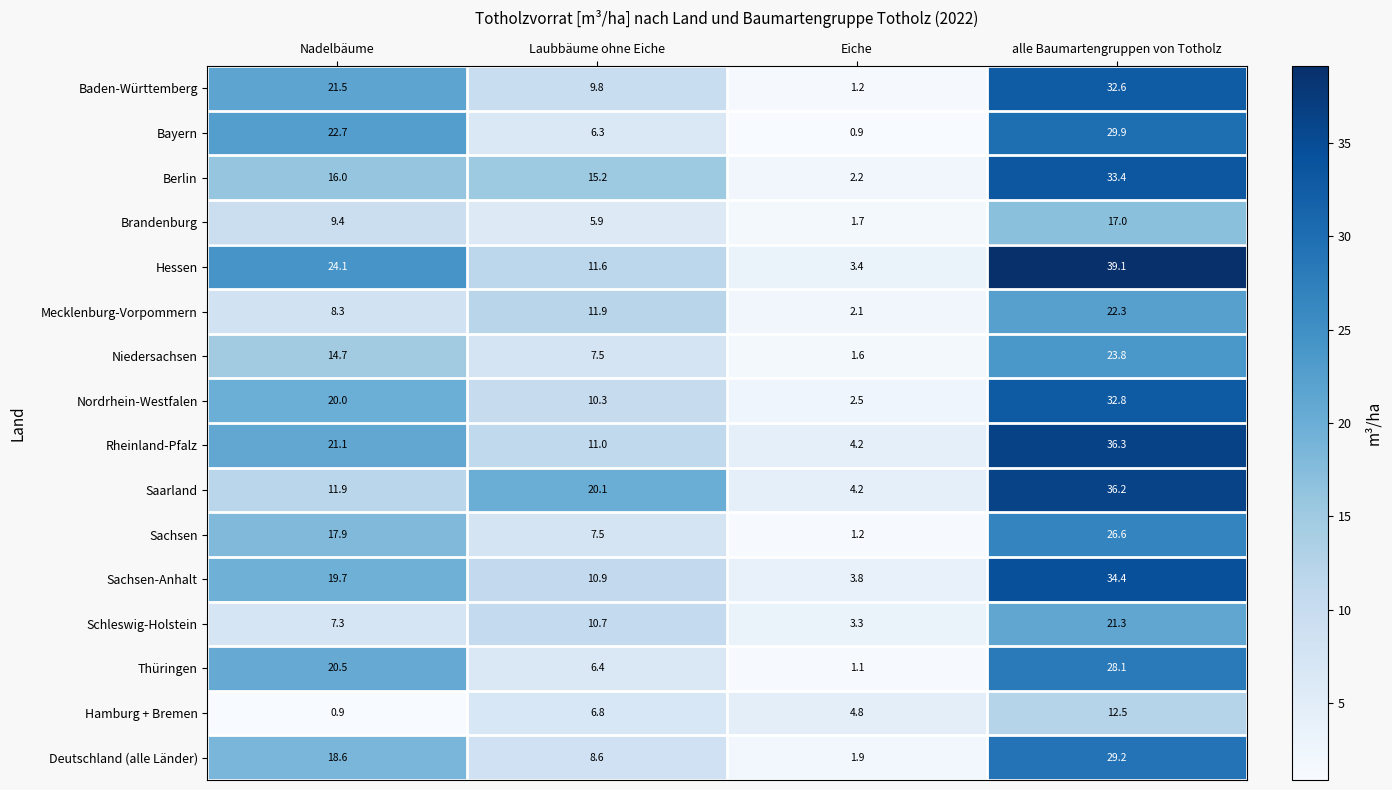

At how many categories does at least one series exceed 28?

1